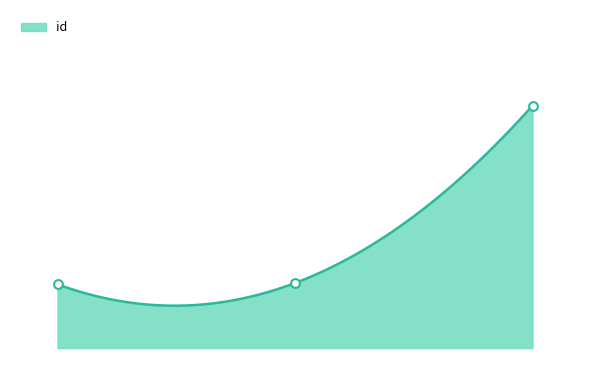

Between 1.0 and 0.0, which is larger?

1.0